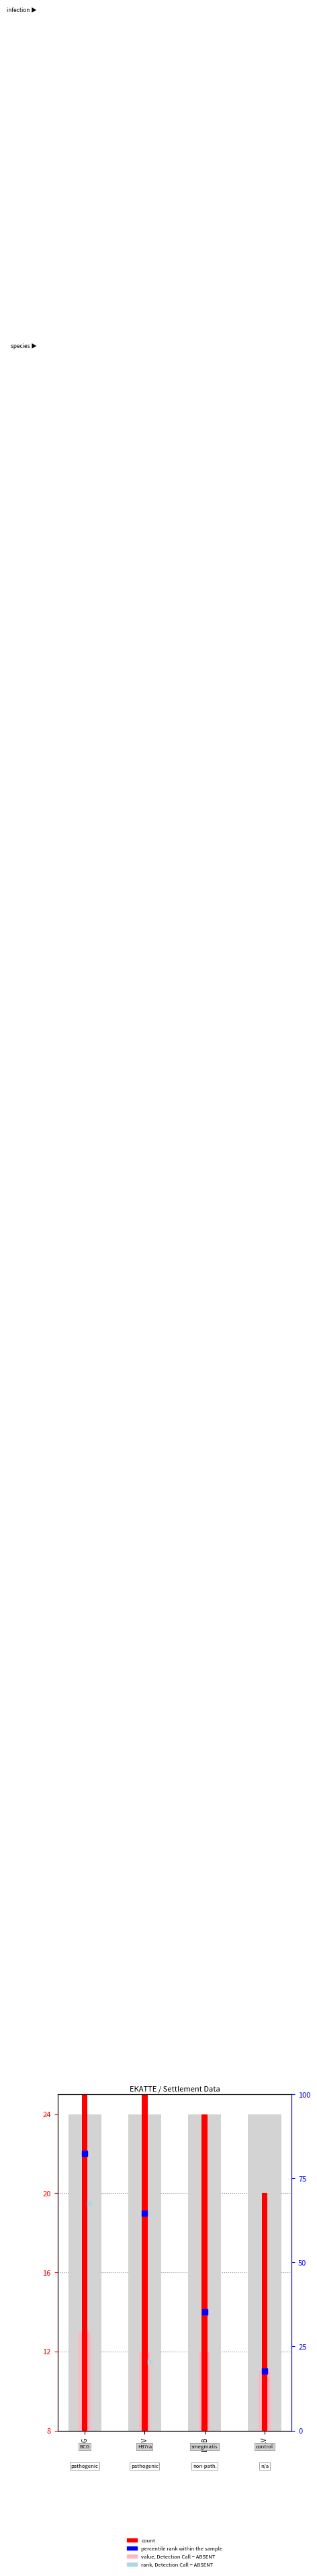

Which series has the largest total across all categories?

count